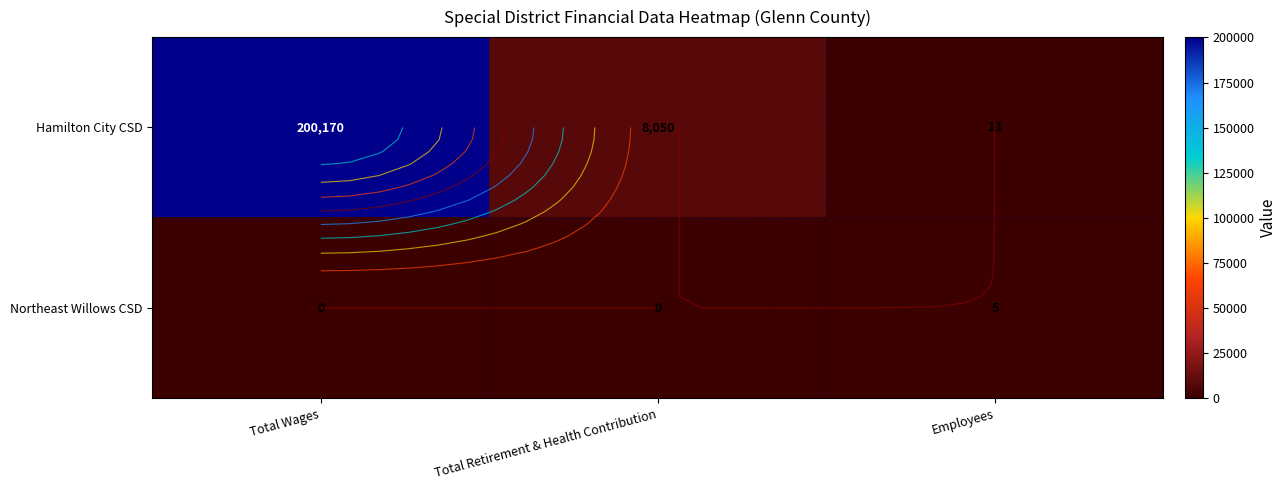

List the series in order of their peak value, highest first.

Hamilton City CSD, Northeast Willows CSD